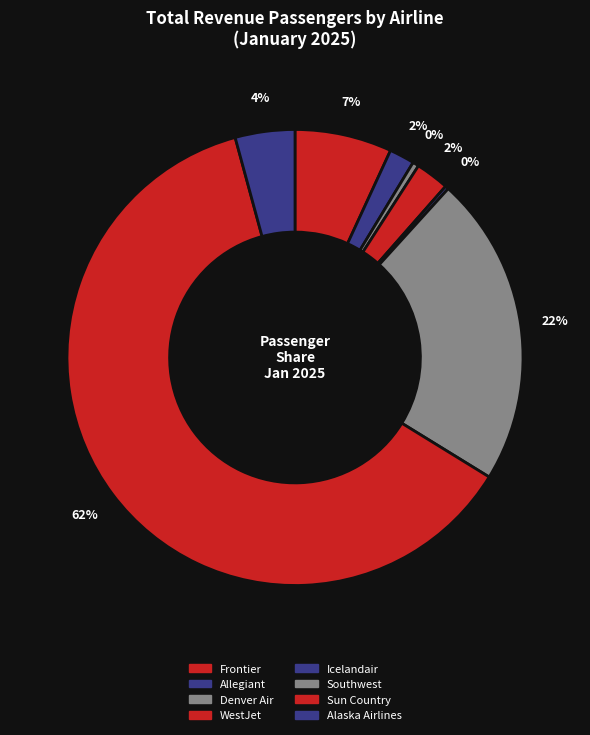

Which category has the biggest portion of the pie?

Sun Country